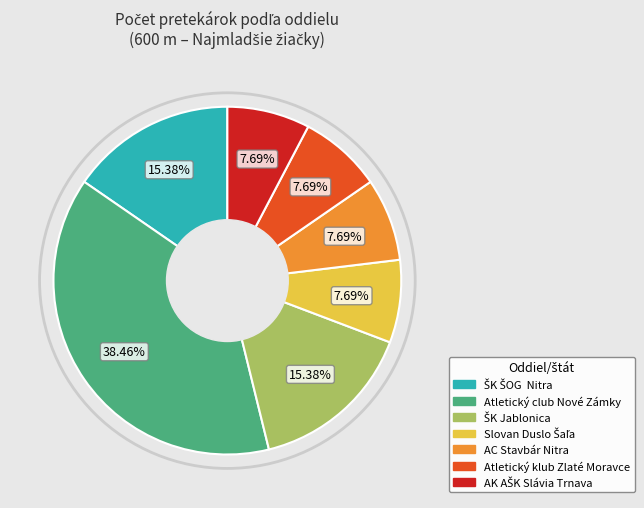

Which slice is the largest?

Atletický club Nové Zámky